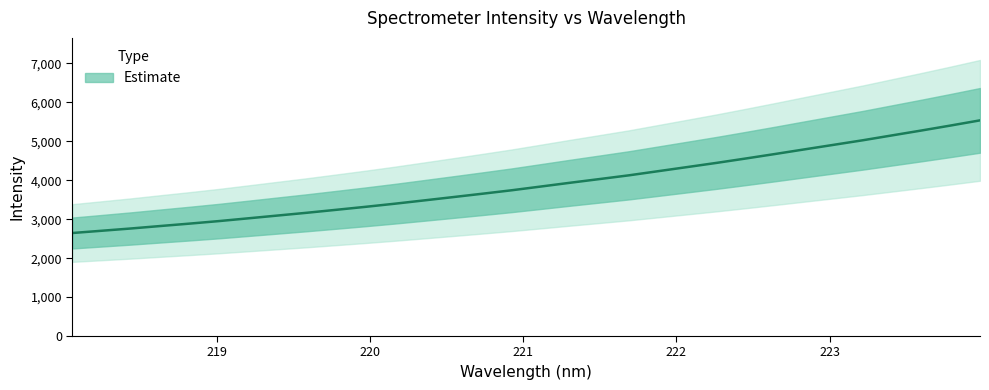

At which category does the chart reach its peak across all series?

223.9802